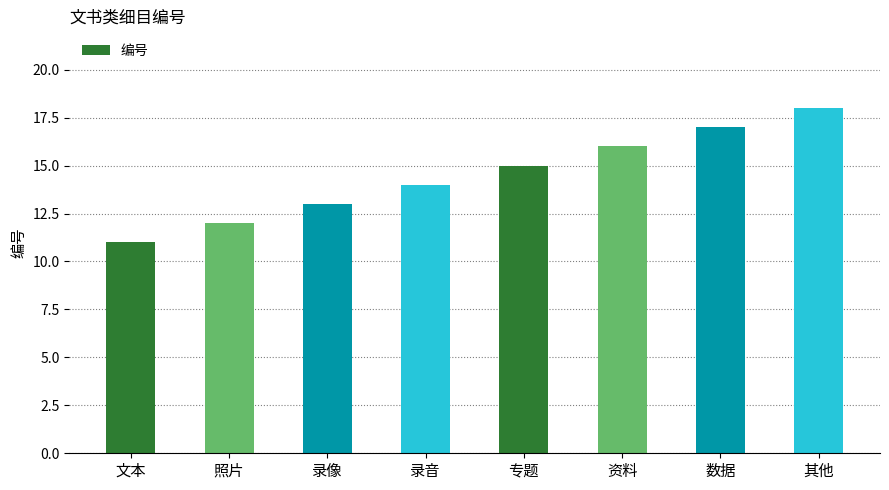

Where is the data nearest to the value 14?

录音